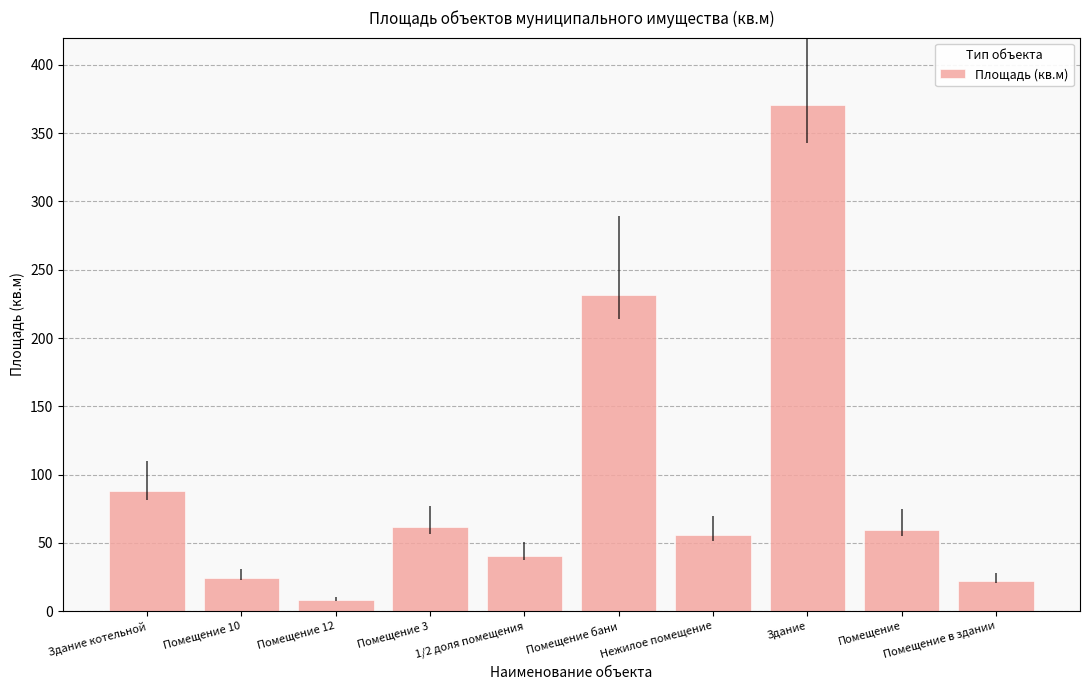

Approximately how many times larger is the value at Помещение compared to Помещение в здании?

2.7